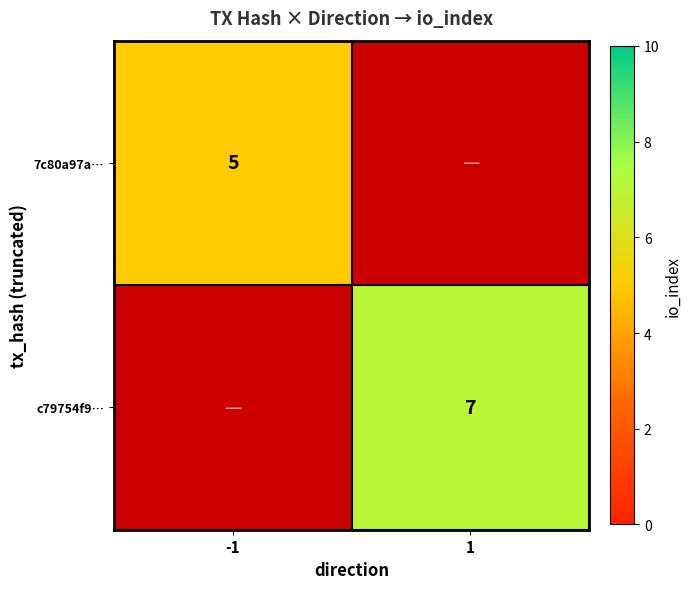

The value of c79754f9… at 1 is 2. True or false?

False